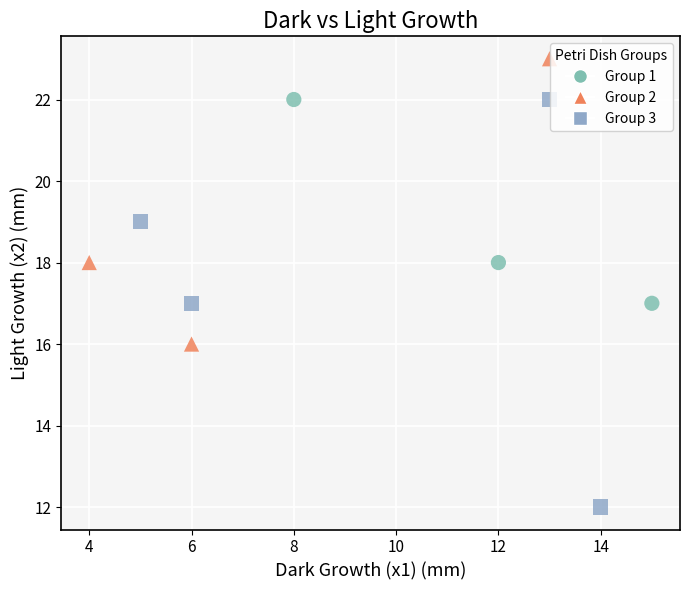

Which series contains the highest Y value?

Group 2